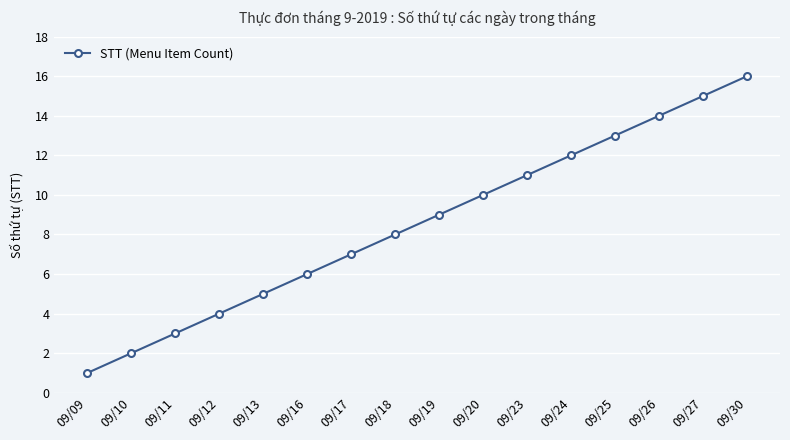

Reading left to right, extract all data points from this chart.

09/09=1	09/10=2	09/11=3	09/12=4	09/13=5	09/16=6	09/17=7	09/18=8	09/19=9	09/20=10	09/23=11	09/24=12	09/25=13	09/26=14	09/27=15	09/30=16